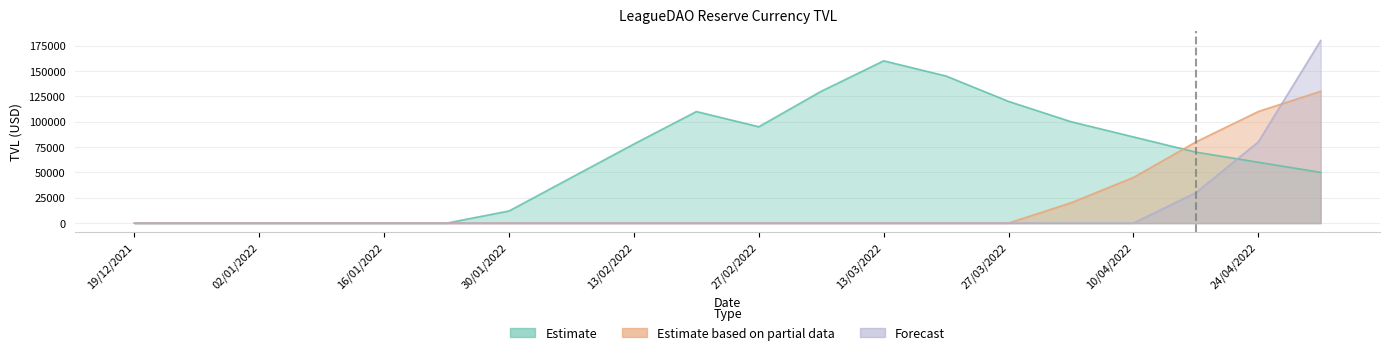

What is the highest value of the Forecast series?

180000